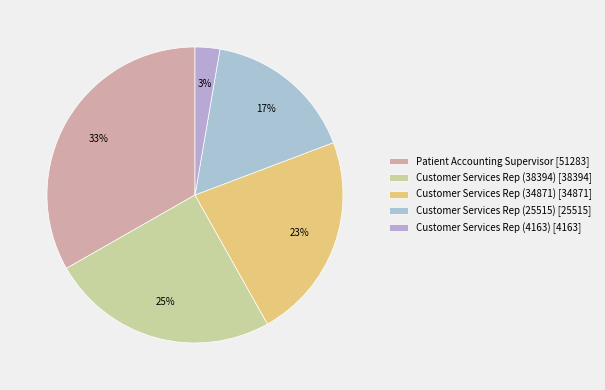

To the nearest percent, what percentage of the pie is Customer Services Rep (4163)?

3%